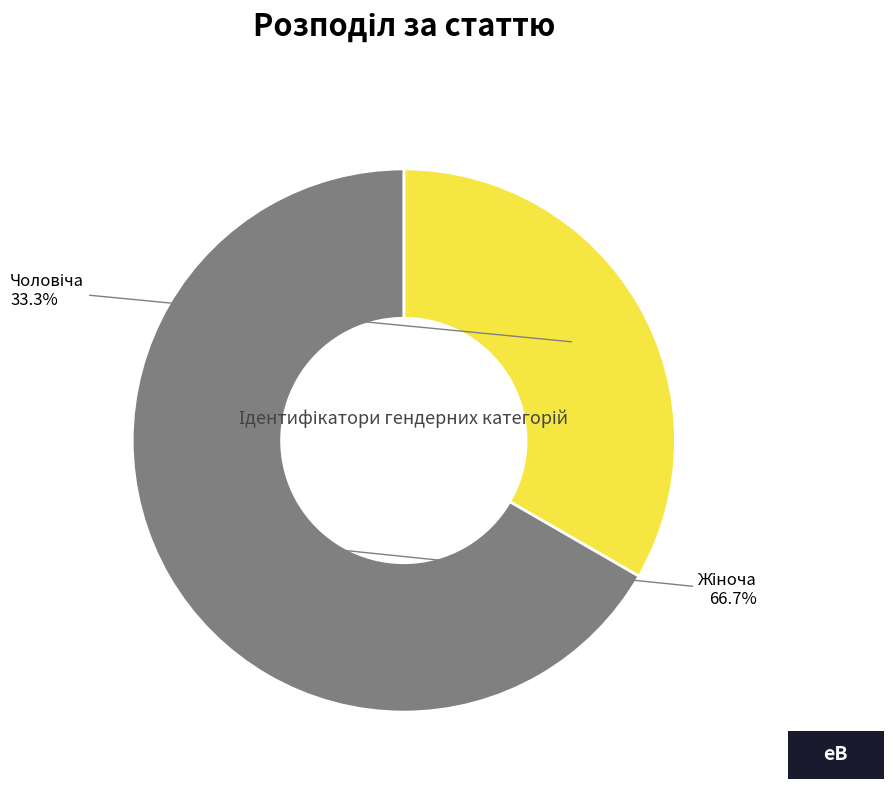

Is there any slice that represents more than half of the pie?

Yes